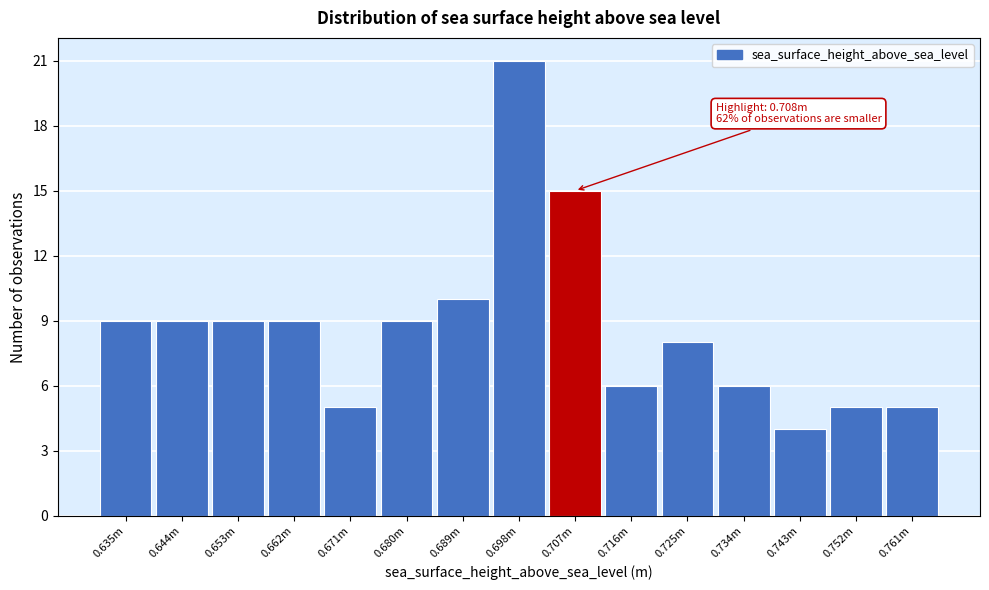

Reading left to right, extract all data points from this chart.

0.635m=9	0.644m=9	0.653m=9	0.662m=9	0.671m=5	0.680m=9	0.689m=10	0.698m=21	0.707m=15	0.716m=6	0.725m=8	0.734m=6	0.743m=4	0.752m=5	0.761m=5